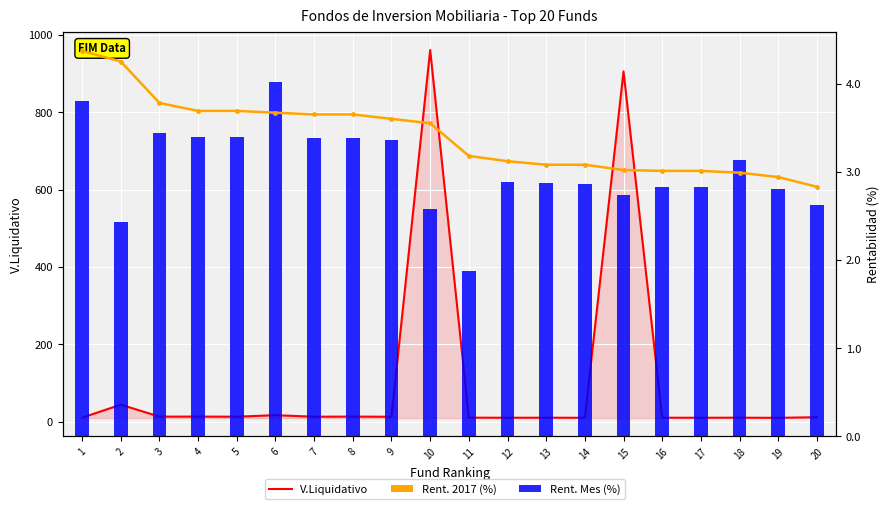

What is the spread (max minus min) of values at 9?

9.2